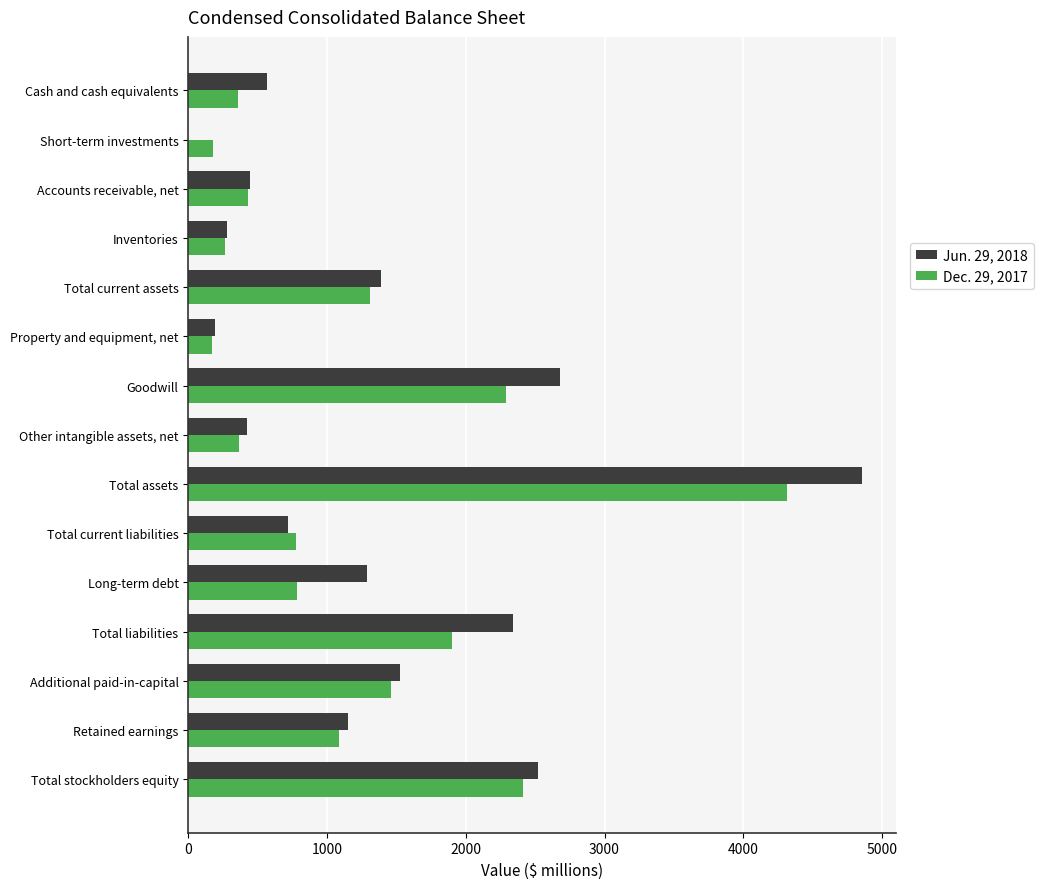

Which category has the highest value across all series?

Total assets